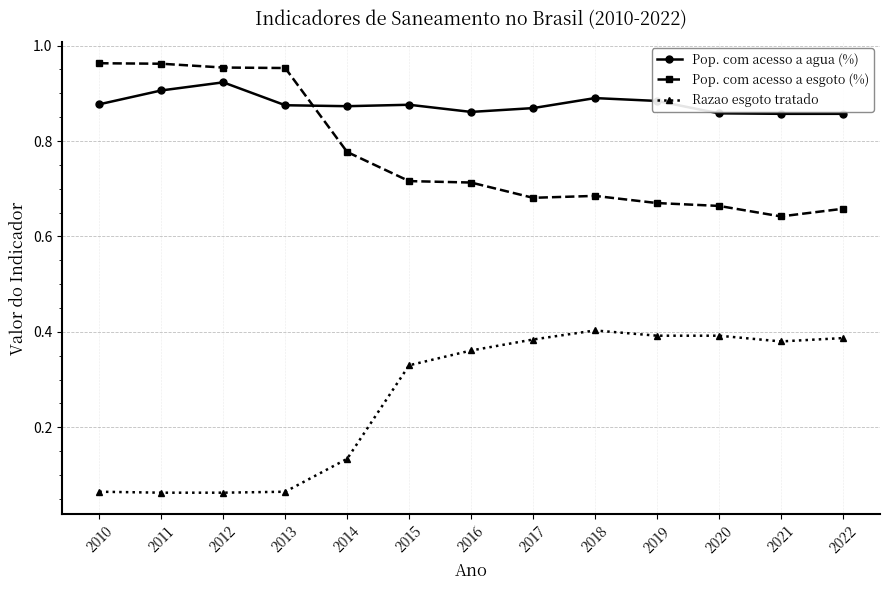

True or false: Pop. com acesso a agua (%) has a value of 0.6 at 2010.

False